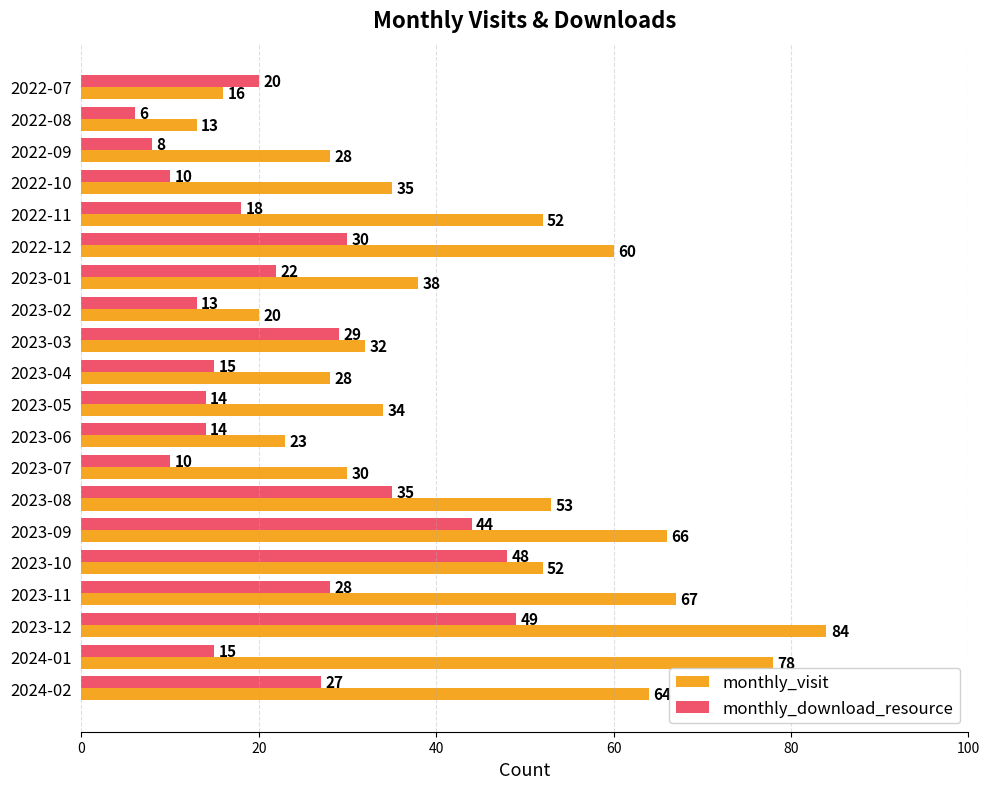

What is the approximate value of monthly_visit at 2022-09?

28